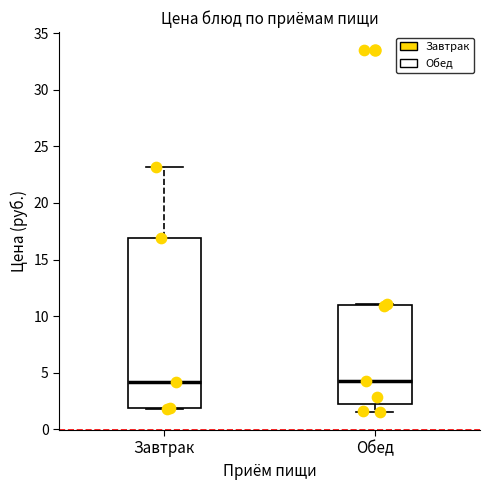

Reading left to right, read every box against the y-axis: the position of its median line, the range the box covers, and the ends of its whiskers. The values are not printed on the chart, so give them approximately, as read against the axis.

Завтрак: median 4.0, box 2.0 to 17.0, whiskers 2.0 to 23.0
Обед: median 4.5, box 2.5 to 11.0, whiskers 1.5 to 11.0